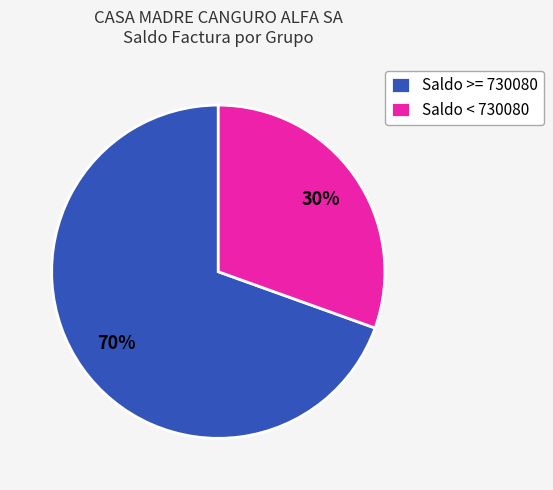

What percentage is the Saldo >= 730080 slice, to the nearest percent?

70%